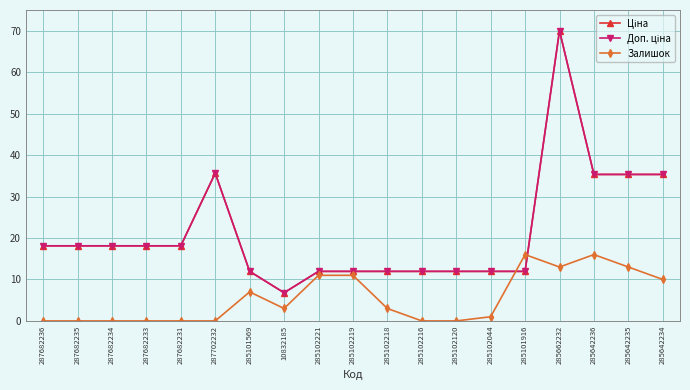

Does the chart have visible grid lines?

Yes